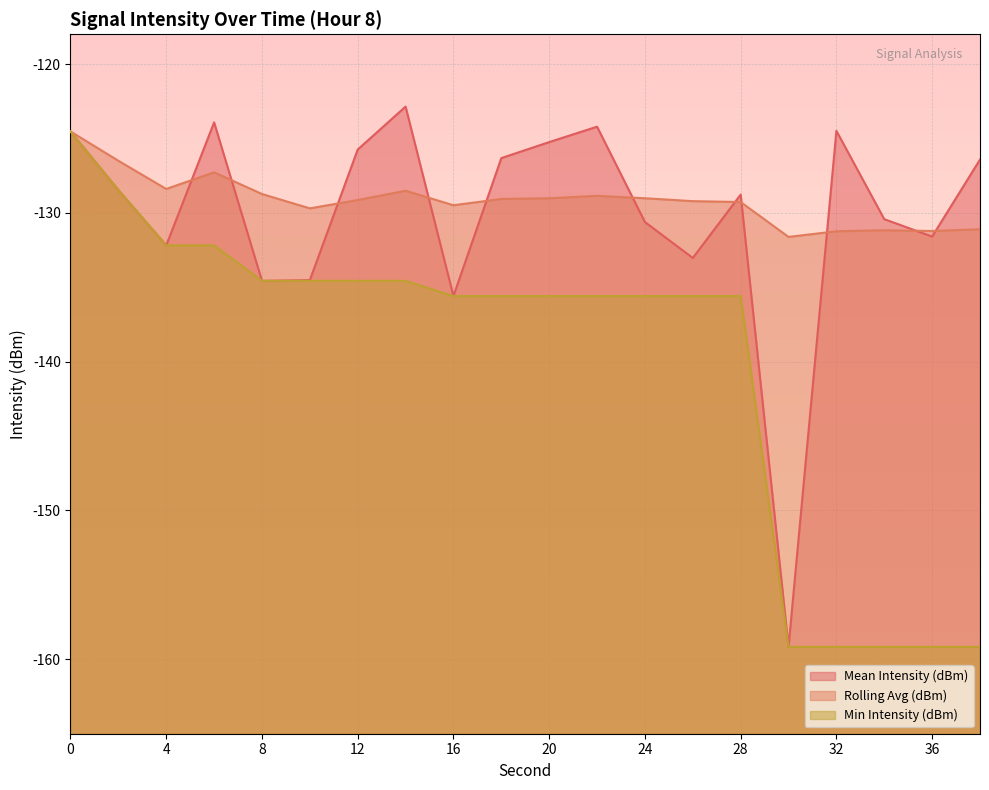

What is the maximum value shown in the chart?

-122.9